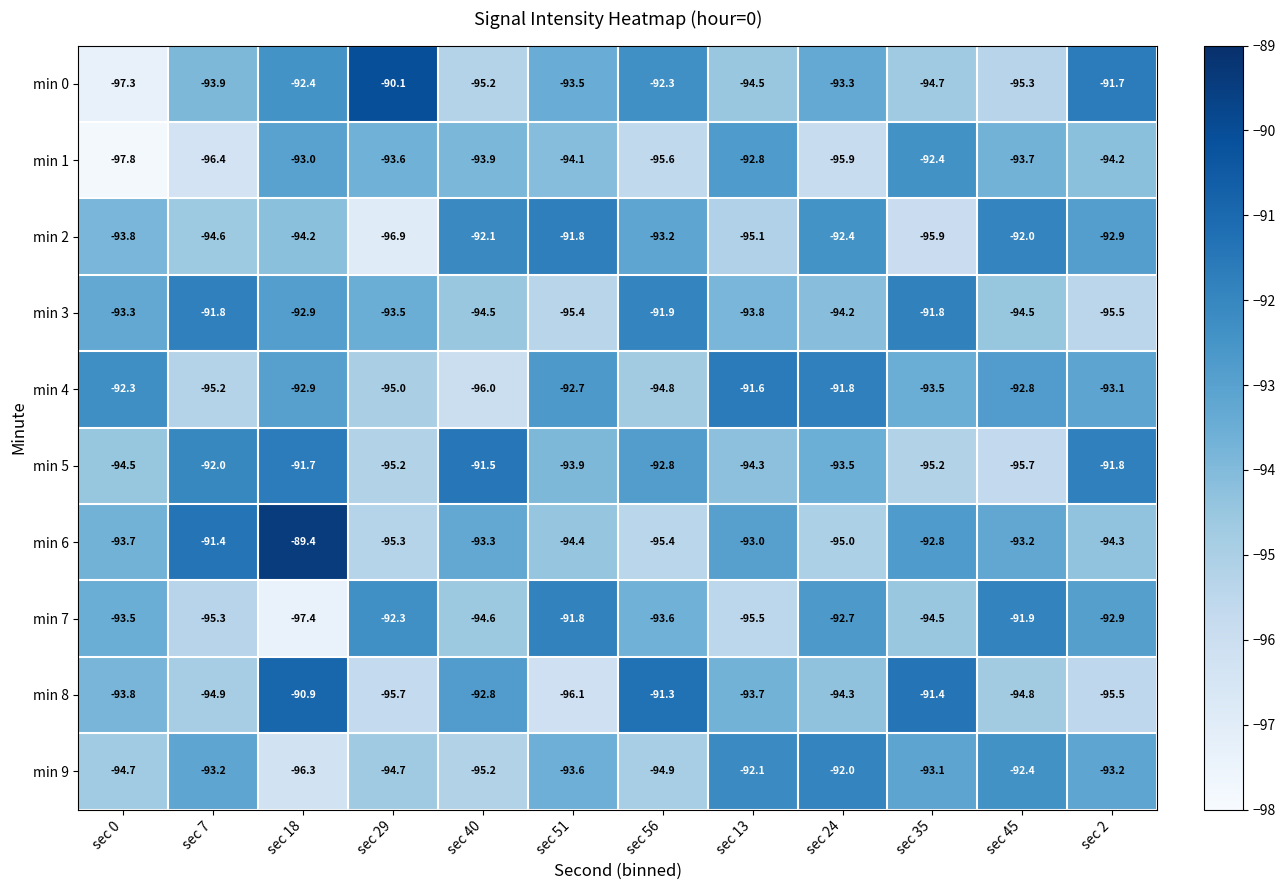

What is the difference between the second highest and minimum values in the min 1 series?

5.0